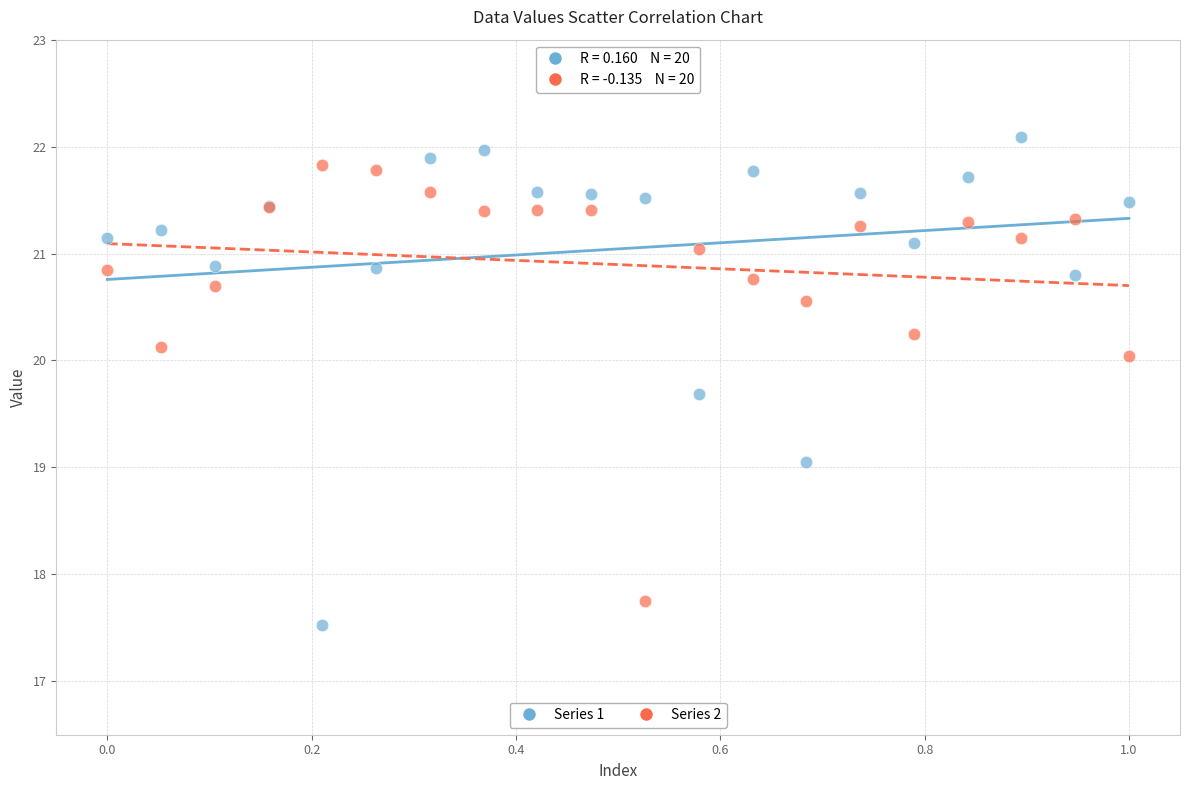

Which series has the largest Y range (max minus min)?

Series 1